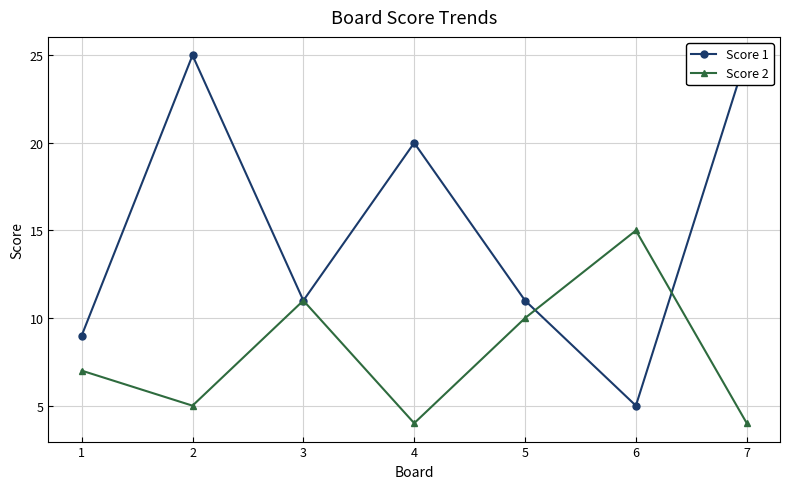

Reading left to right, transcribe all the data shown in this chart.

Score 1: 1=9	2=25	3=11	4=20	5=11	6=5	7=25
Score 2: 1=7	2=5	3=11	4=4	5=10	6=15	7=4